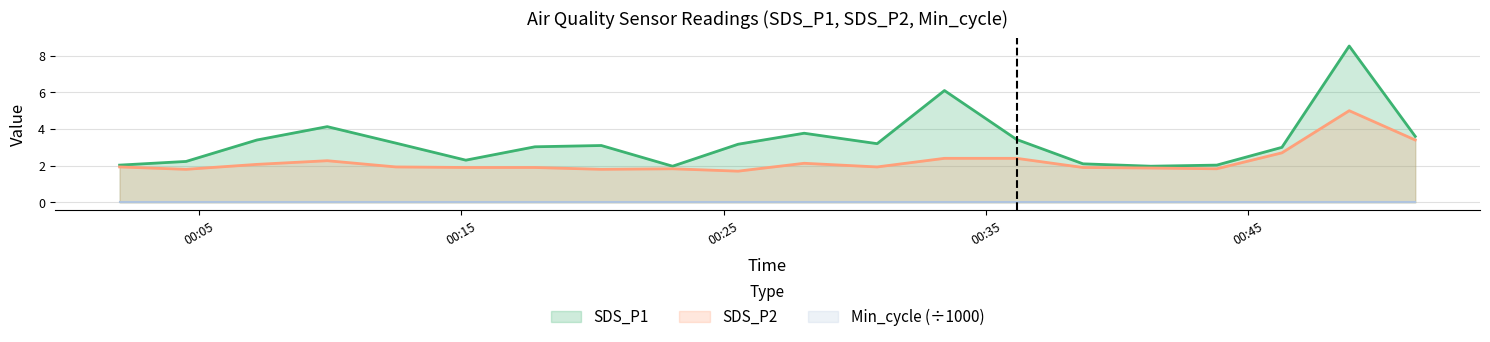

What is the total value across all series at 2023/03/10 00:25:33?

4.9